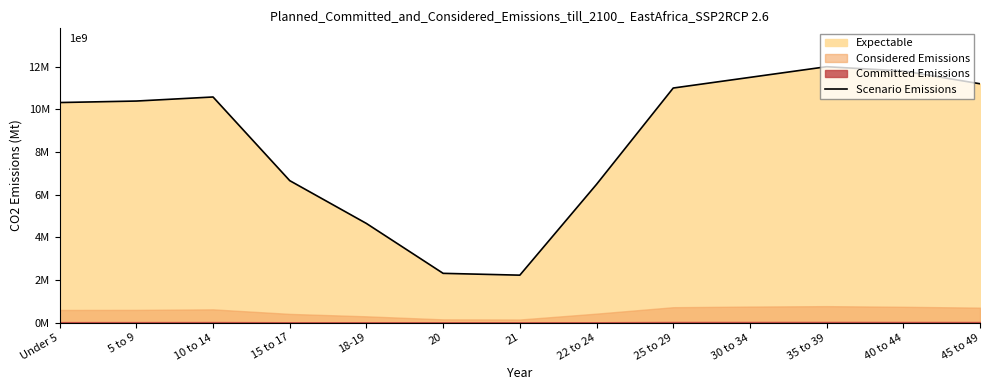

Reading right to left, extract all data points from this chart.

11200000	11800000	12000000	11500000	11000000	6482659	2223198	2308319	4647457	6656209	10579862	10389638	10319427